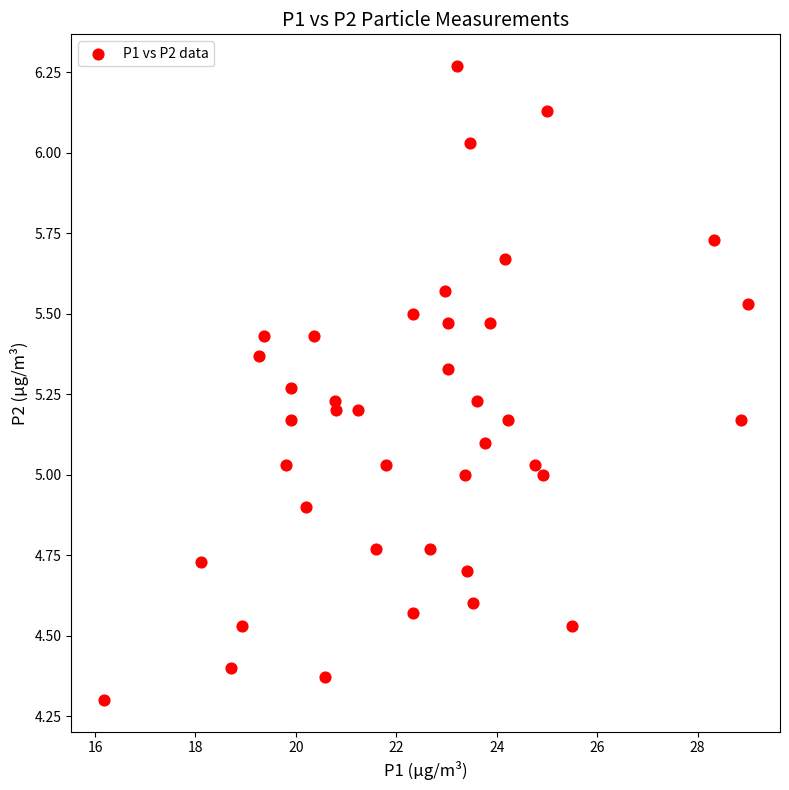

What is the range of Y values (max minus min)?

2.0